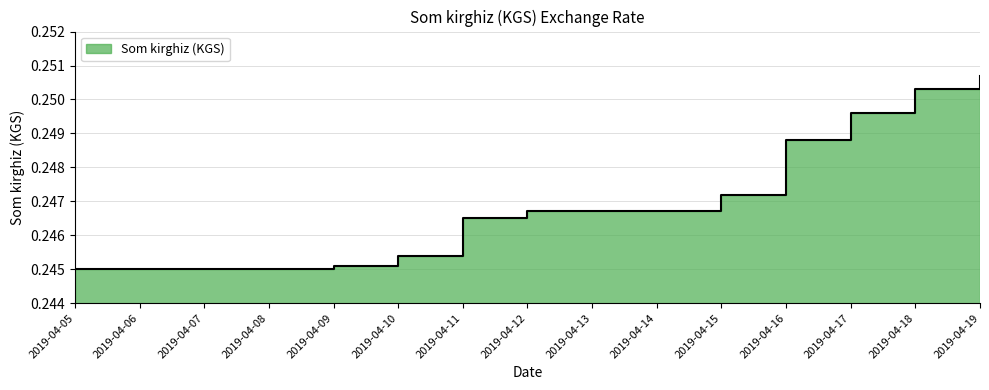

Count the values in the range 0 to 1.

15